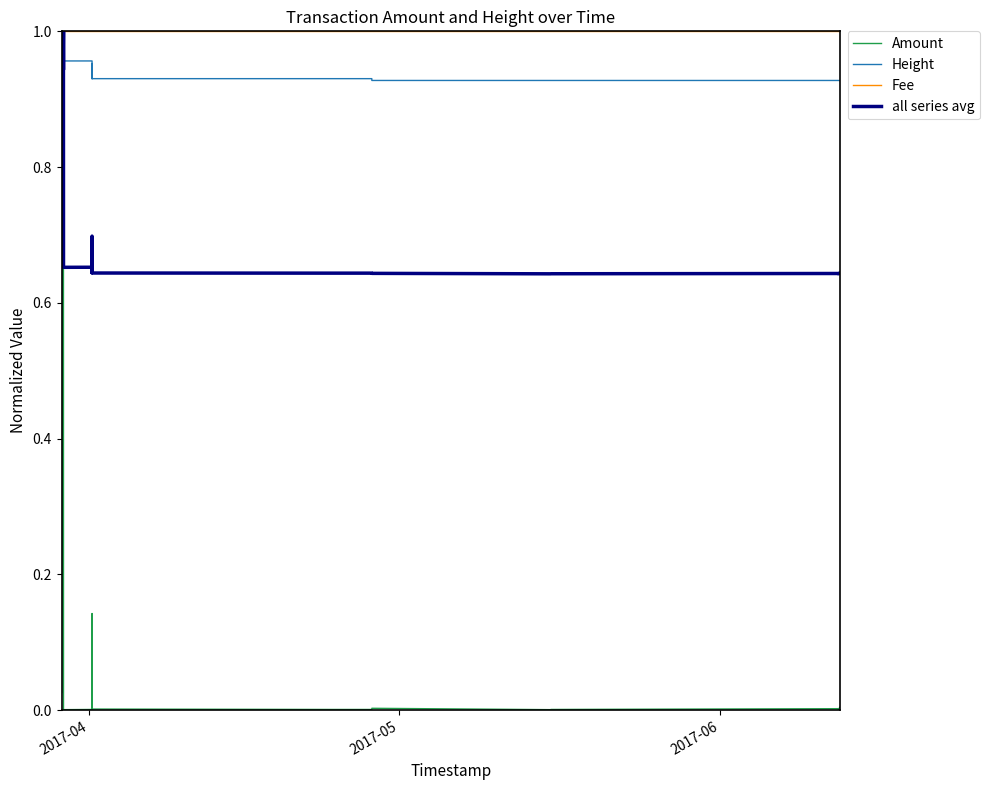

True or false: all series avg and Fee cross at least once.

False